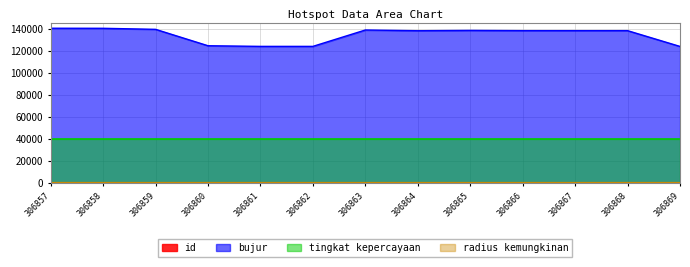

True or false: id and bujur intersect in this chart.

False